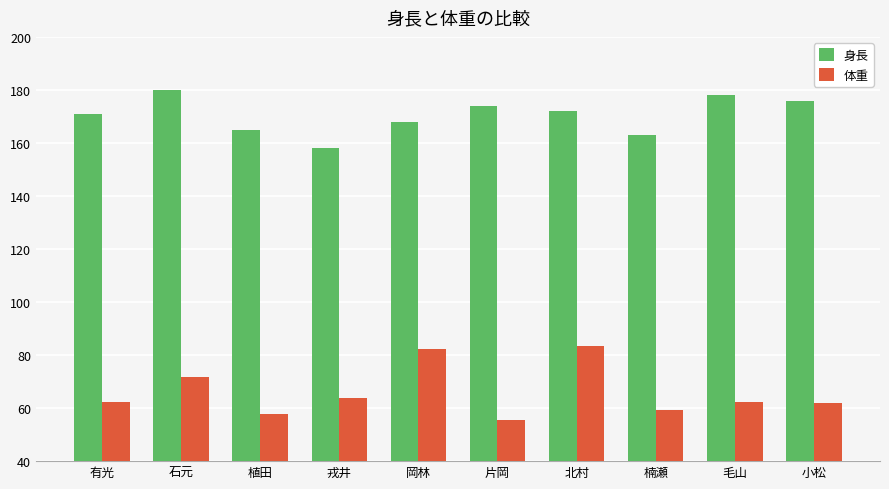

What is the label of the 6th bar from the left?

片岡